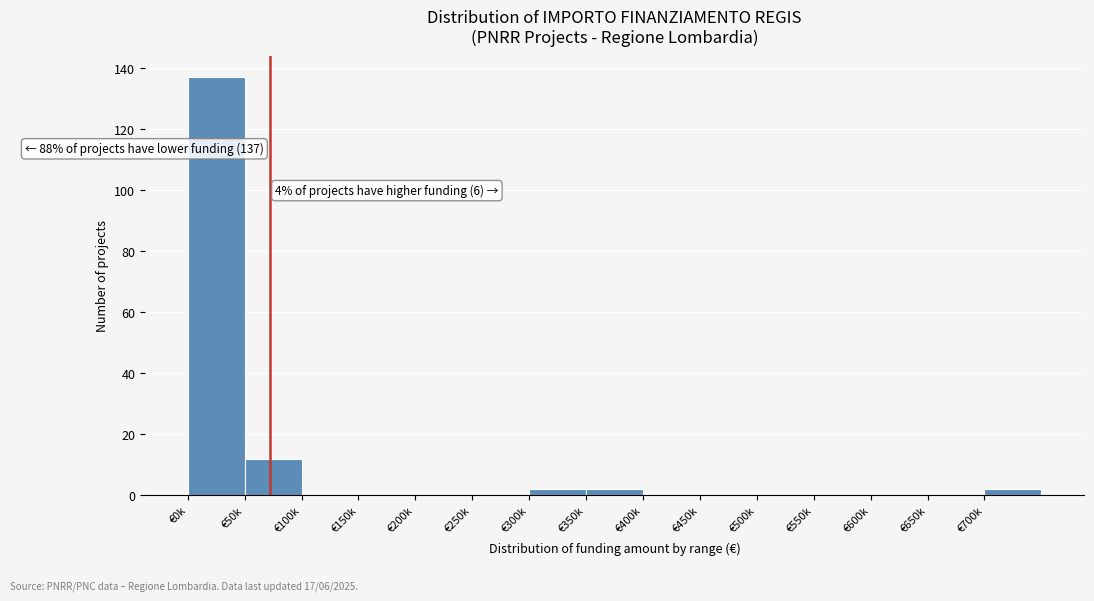

Reading left to right, transcribe all the data shown in this chart.

€0k=137	€50k=12	€100k=0	€150k=0	€200k=0	€250k=0	€300k=2	€350k=2	€400k=0	€450k=0	€500k=0	€550k=0	€600k=0	€650k=0	€700k=2